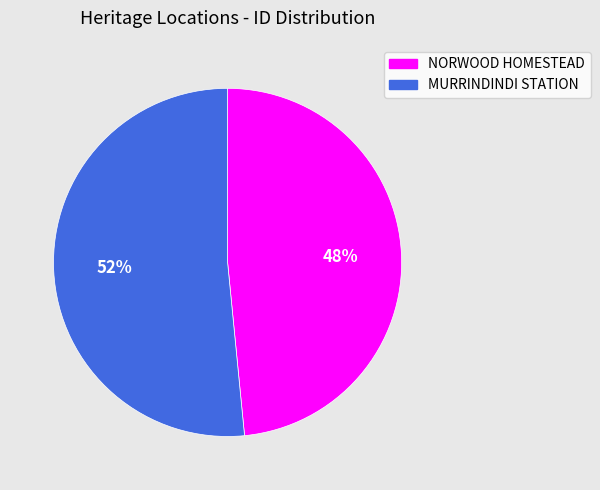

What percentage is the MURRINDINDI STATION slice, to the nearest percent?

52%